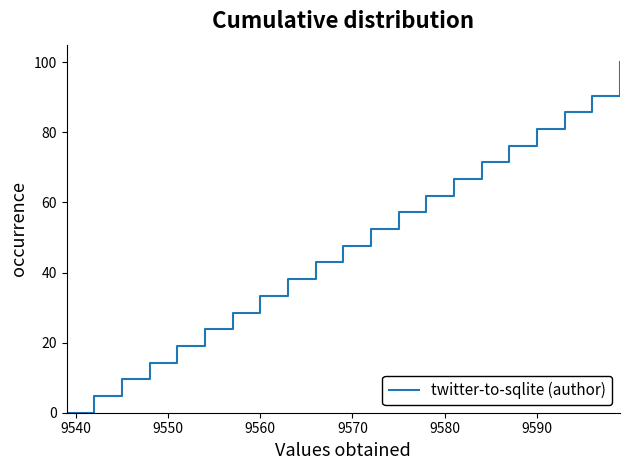

What is the average value?

50.0